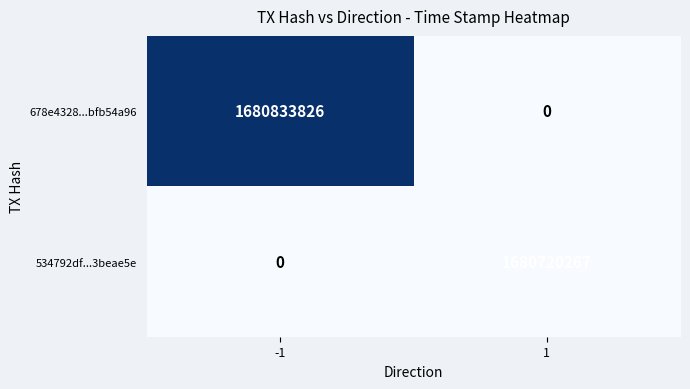

The value of 534792df...3beae5e at -1 is 0. True or false?

True